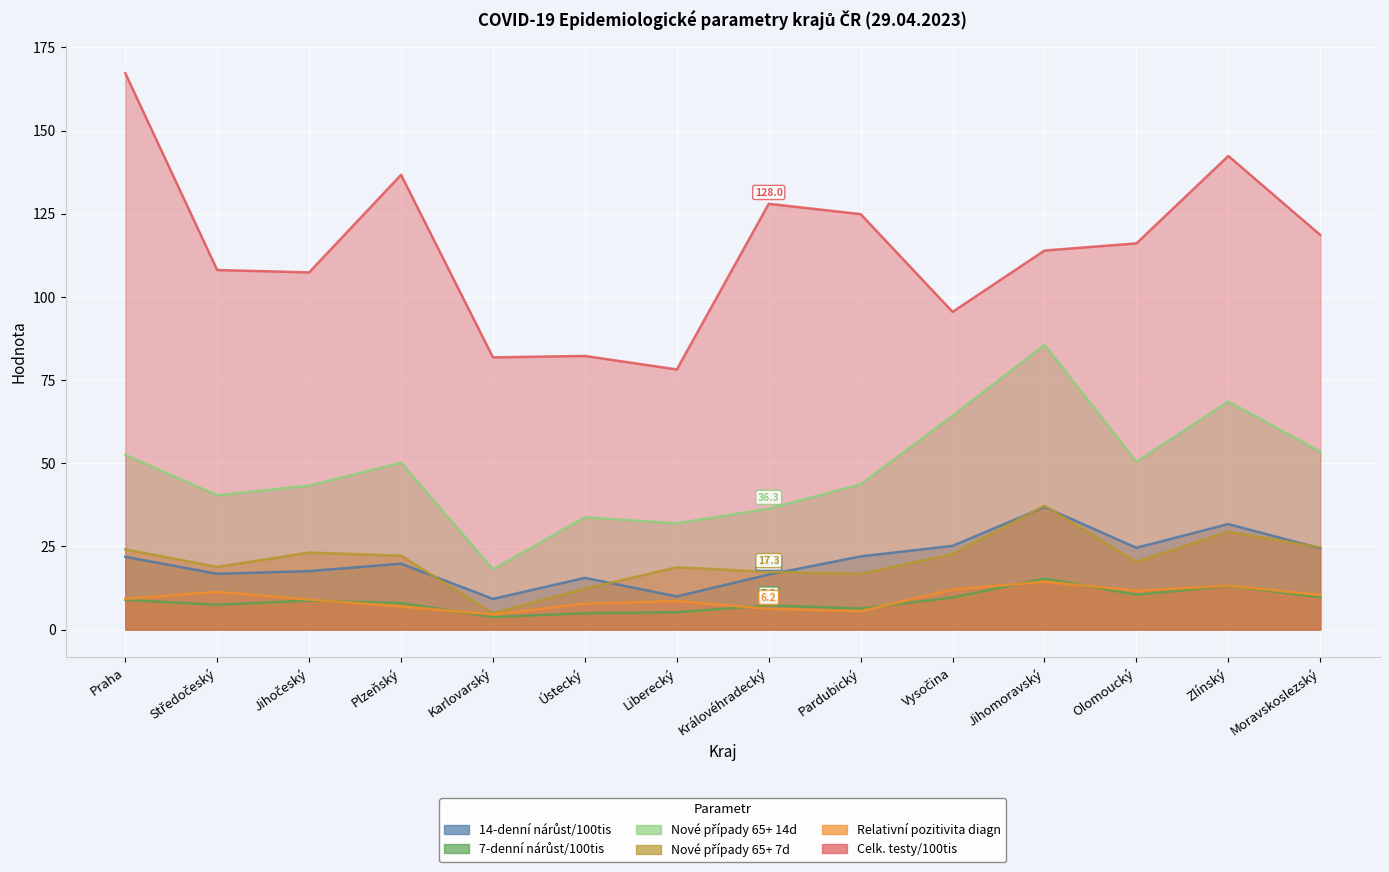

At which label does Celk. testy/100tis first exceed 116?

Praha